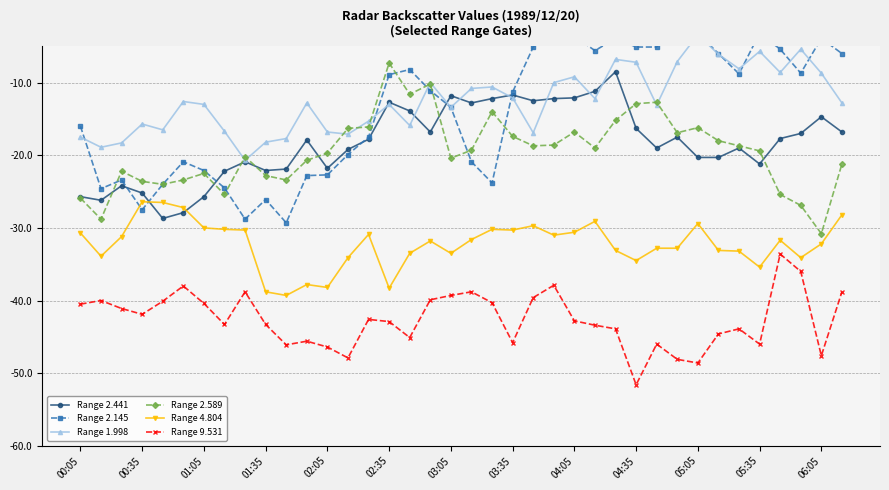

True or false: Range 2.589 has a value of -11.6 at 02:35.

False